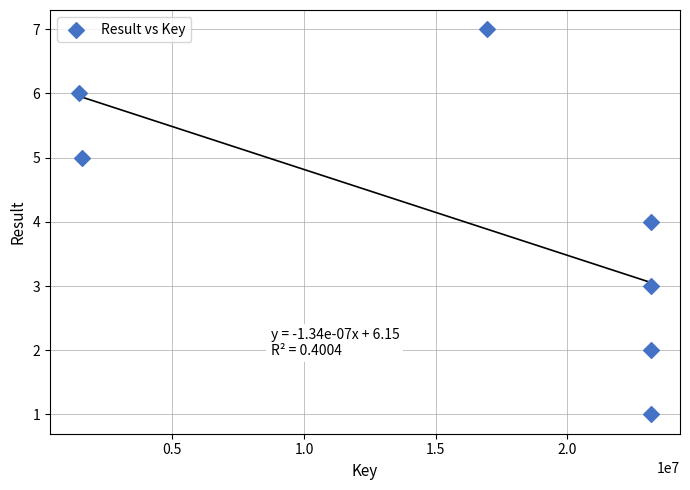

What is the average X value?

16105405